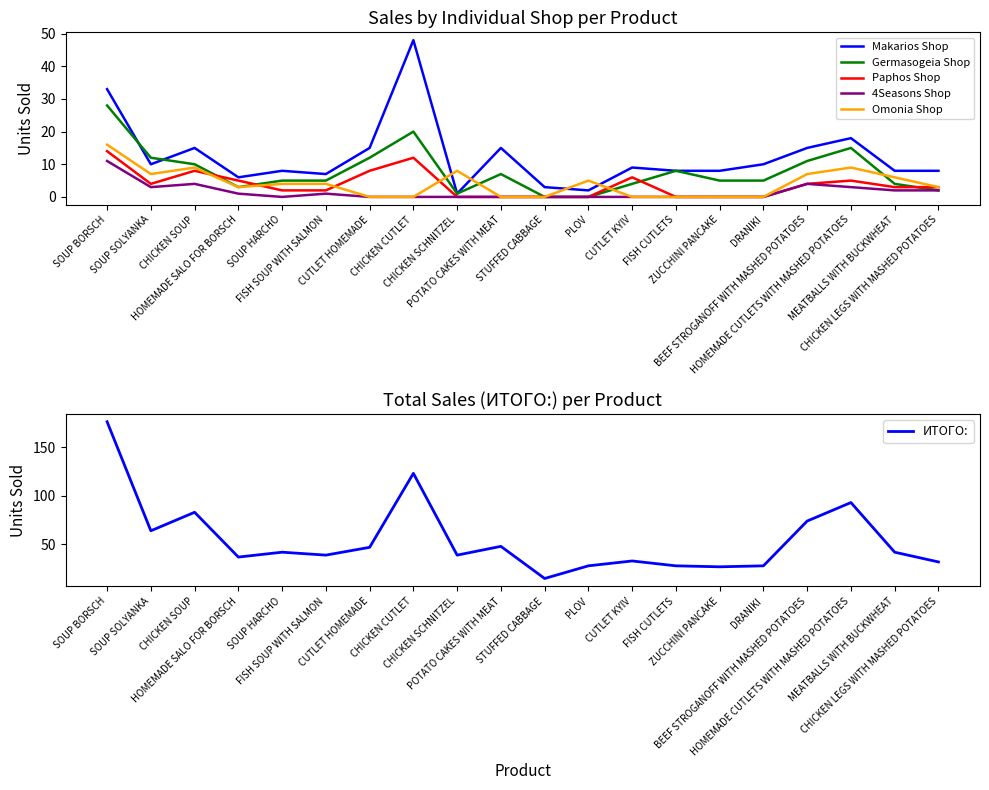

At which category does Makarios Shop reach its first local valley?

SOUP SOLYANKA